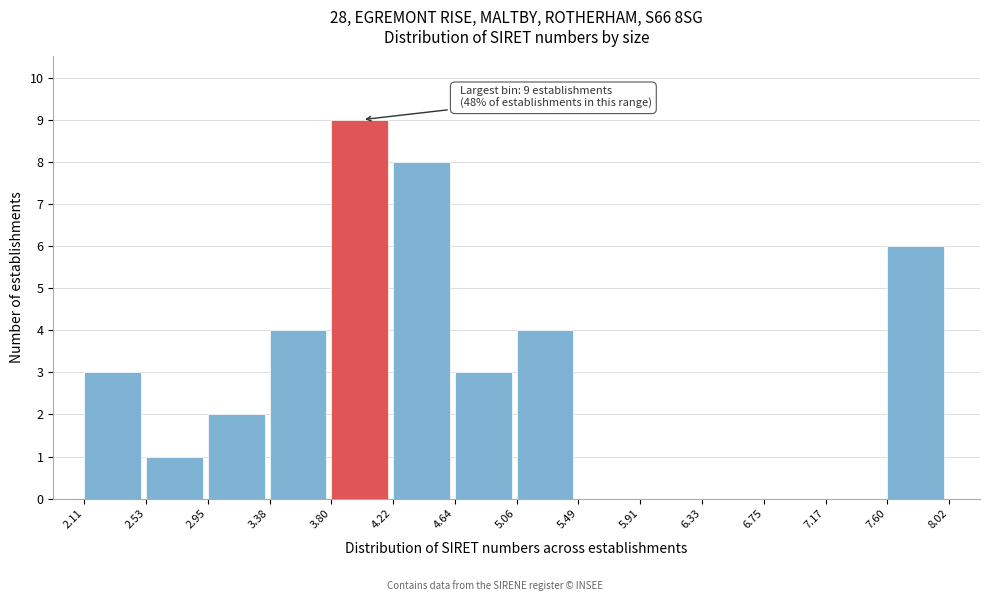

Reading left to right, transcribe all the data shown in this chart.

2.11=3	2.53=1	2.95=2	3.38=4	3.80=9	4.22=8	4.64=3	5.06=4	5.49=0	5.91=0	6.33=0	6.75=0	7.17=0	7.60=6